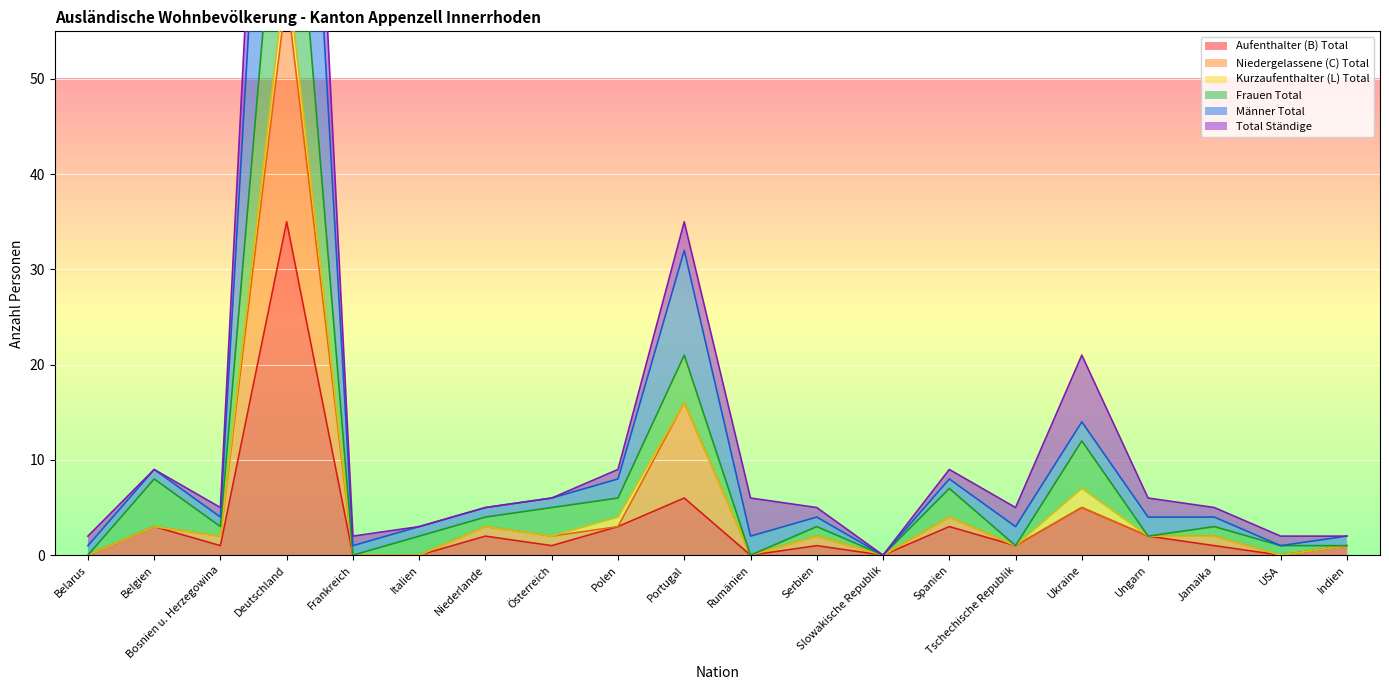

True or false: Aufenthalter (B) Total and Frauen Total intersect in this chart.

False